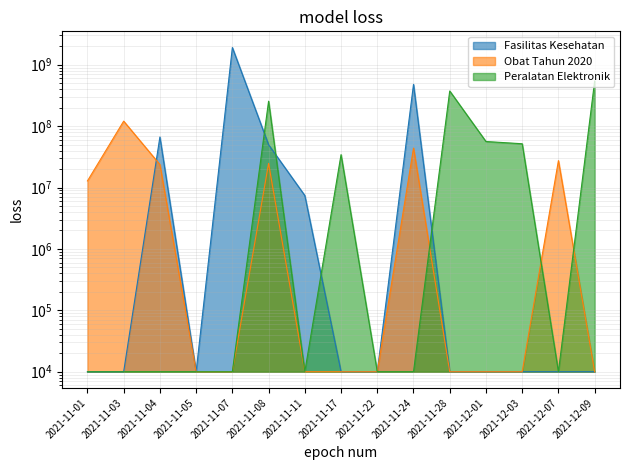

How many distinct data groups are displayed?

3